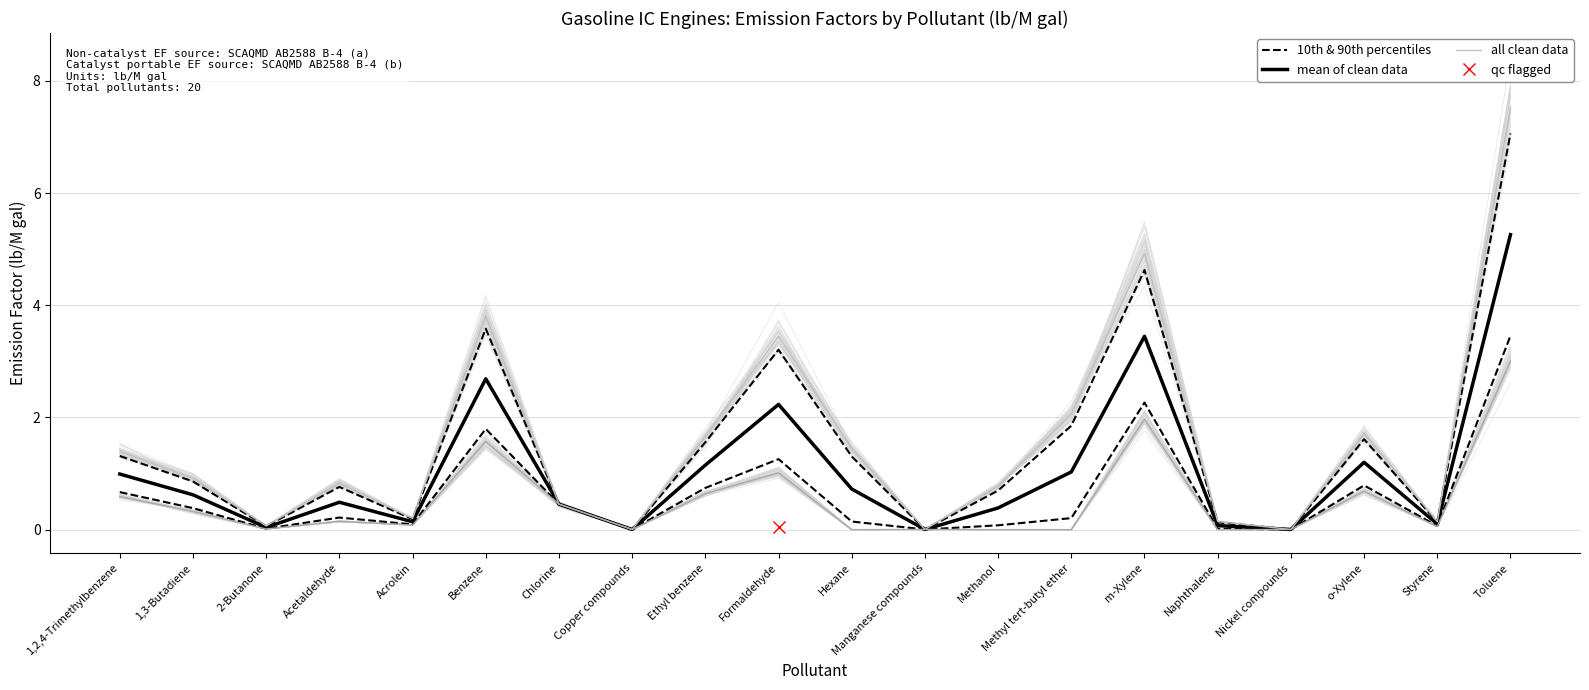

List the series in order of their peak value, highest first.

all clean data, 10th & 90th percentiles, mean of clean data